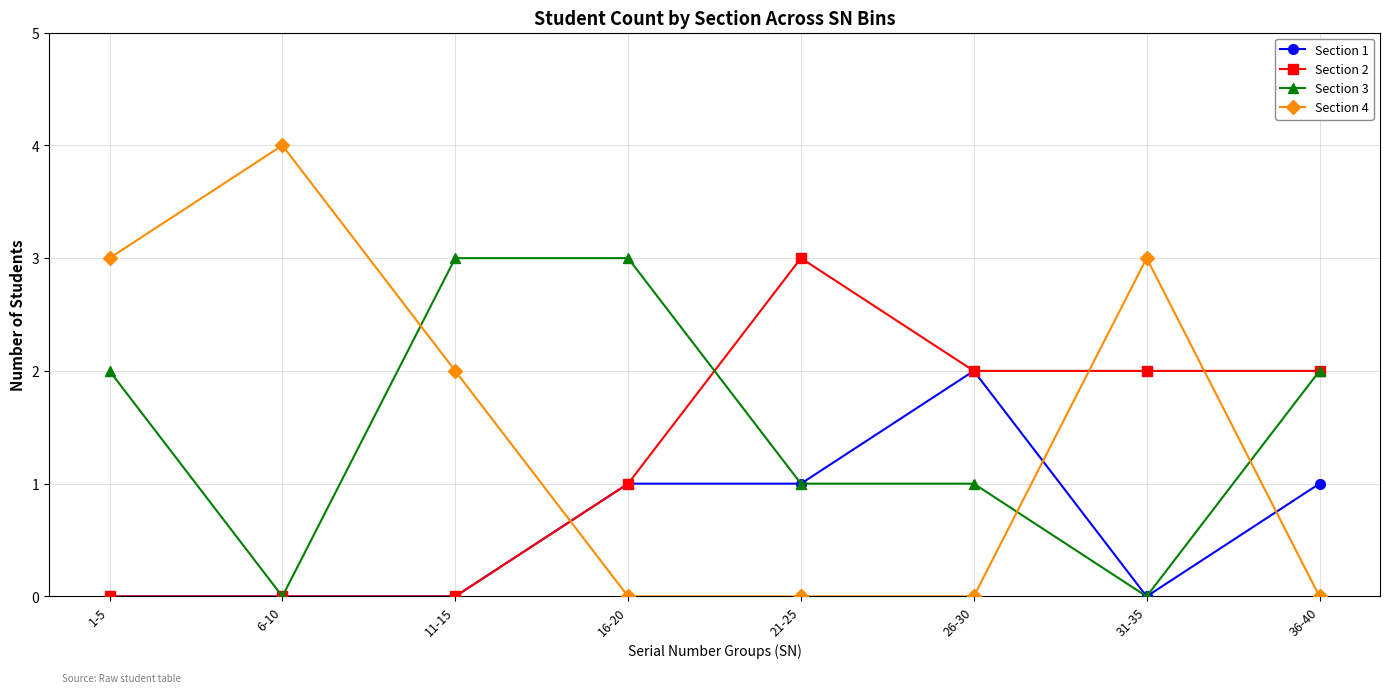

Which series ends up on top after the final intersection of Section 1 and Section 4?

Section 1